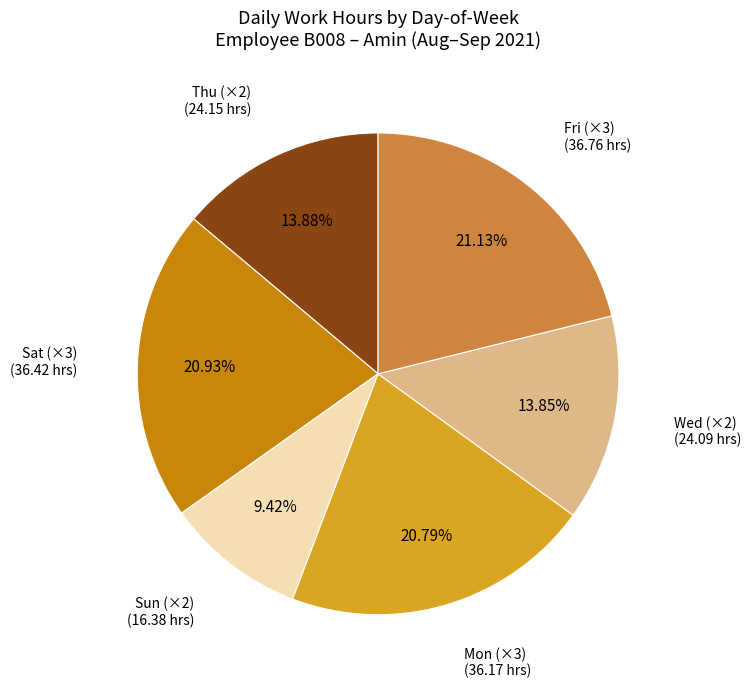

Does any single category account for the majority?

No